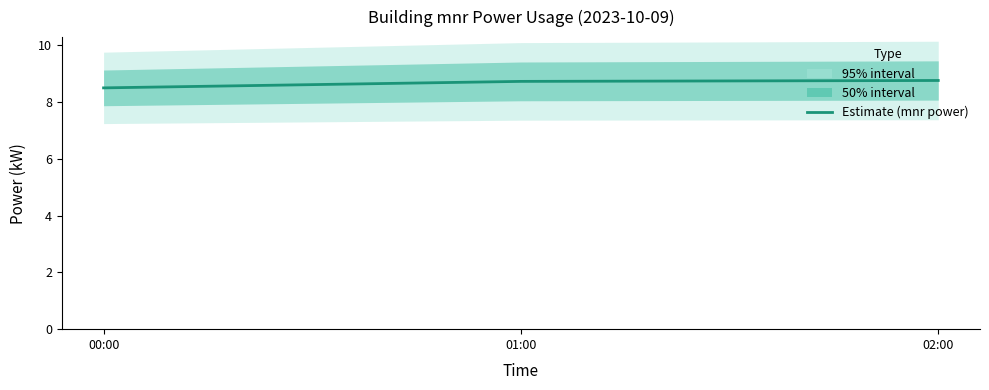

Reading left to right, extract all data points from this chart.

8.5	8.7	8.8